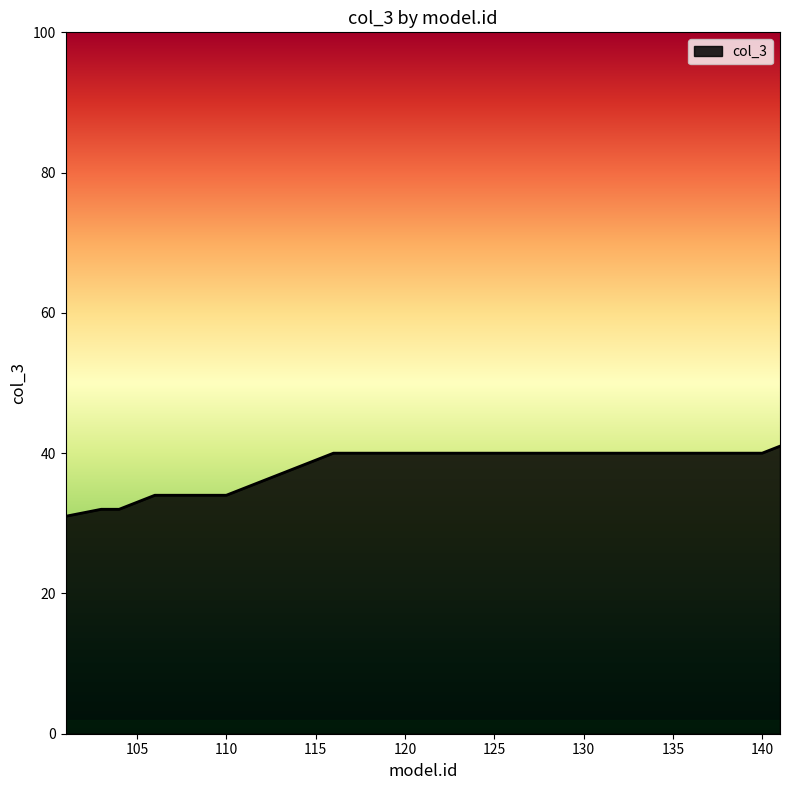

What is the greatest value displayed?

41